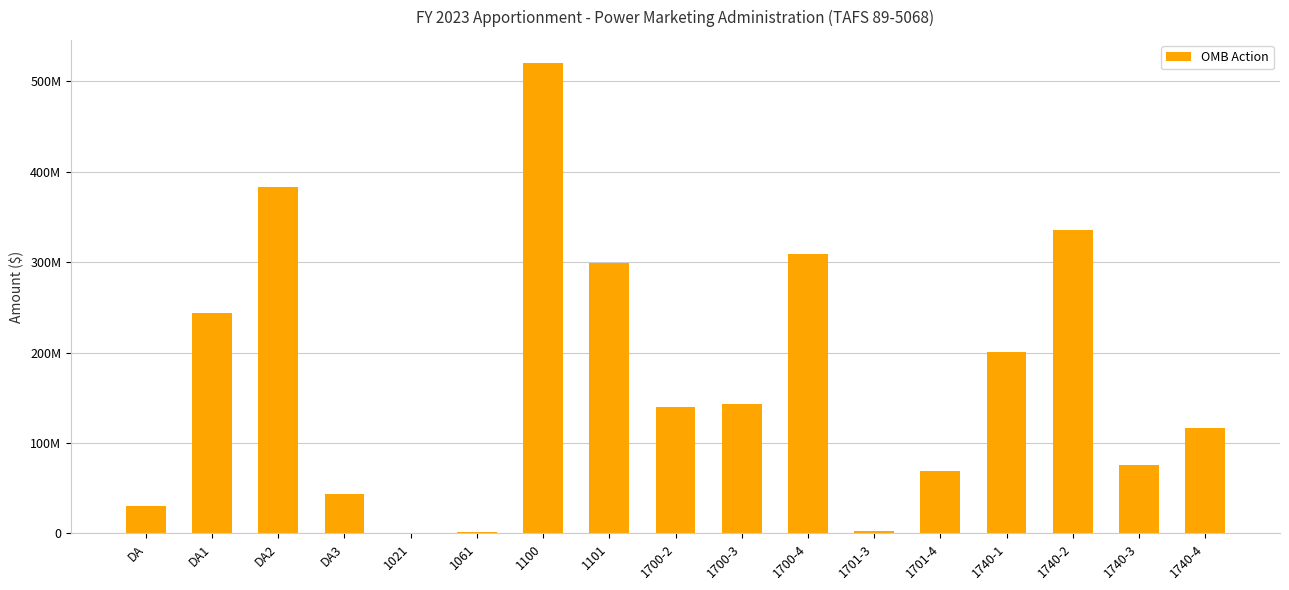

Which category has the highest value across all series?

1100